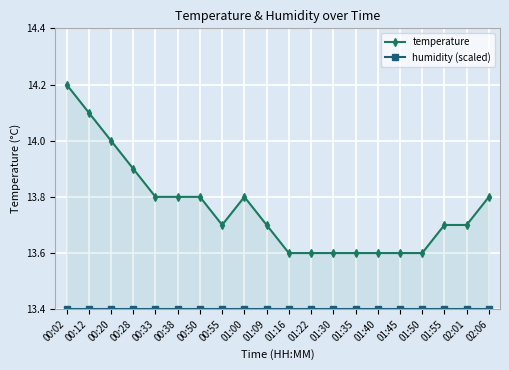

Which series has the largest total across all categories?

temperature